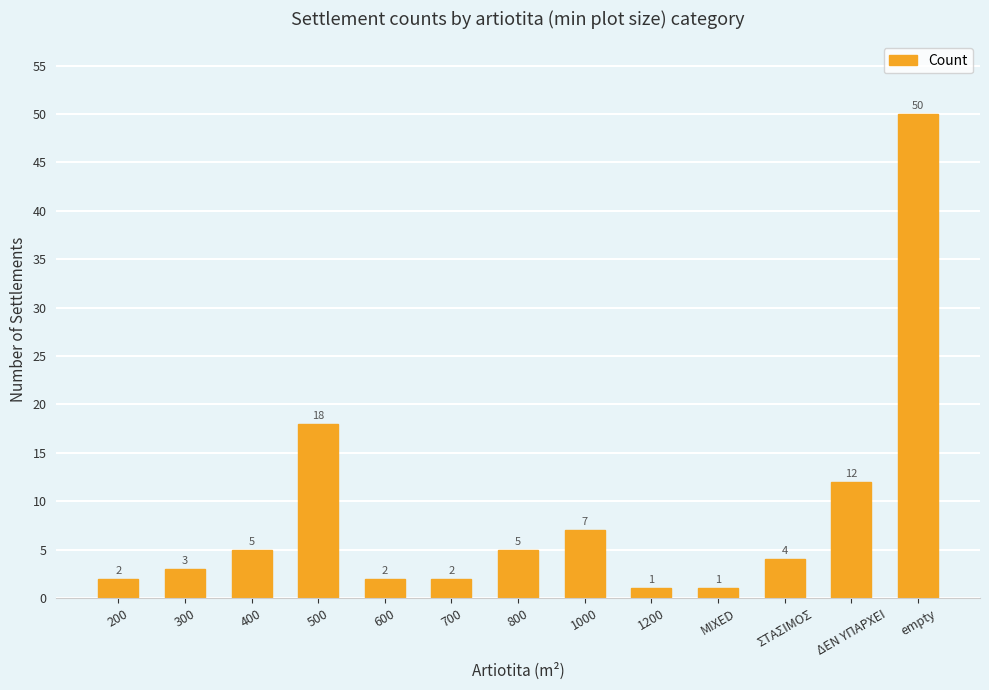

Where is the data nearest to the value 25?

500